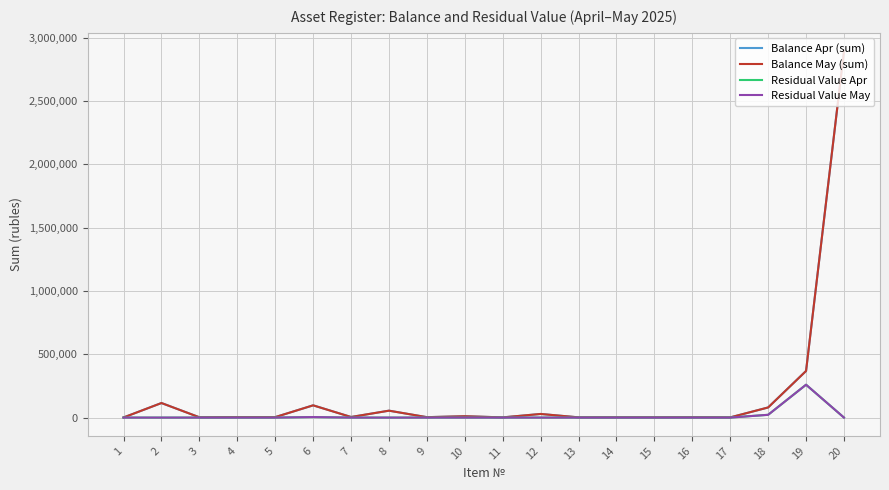

At which label does Residual Value May reach its peak?

19